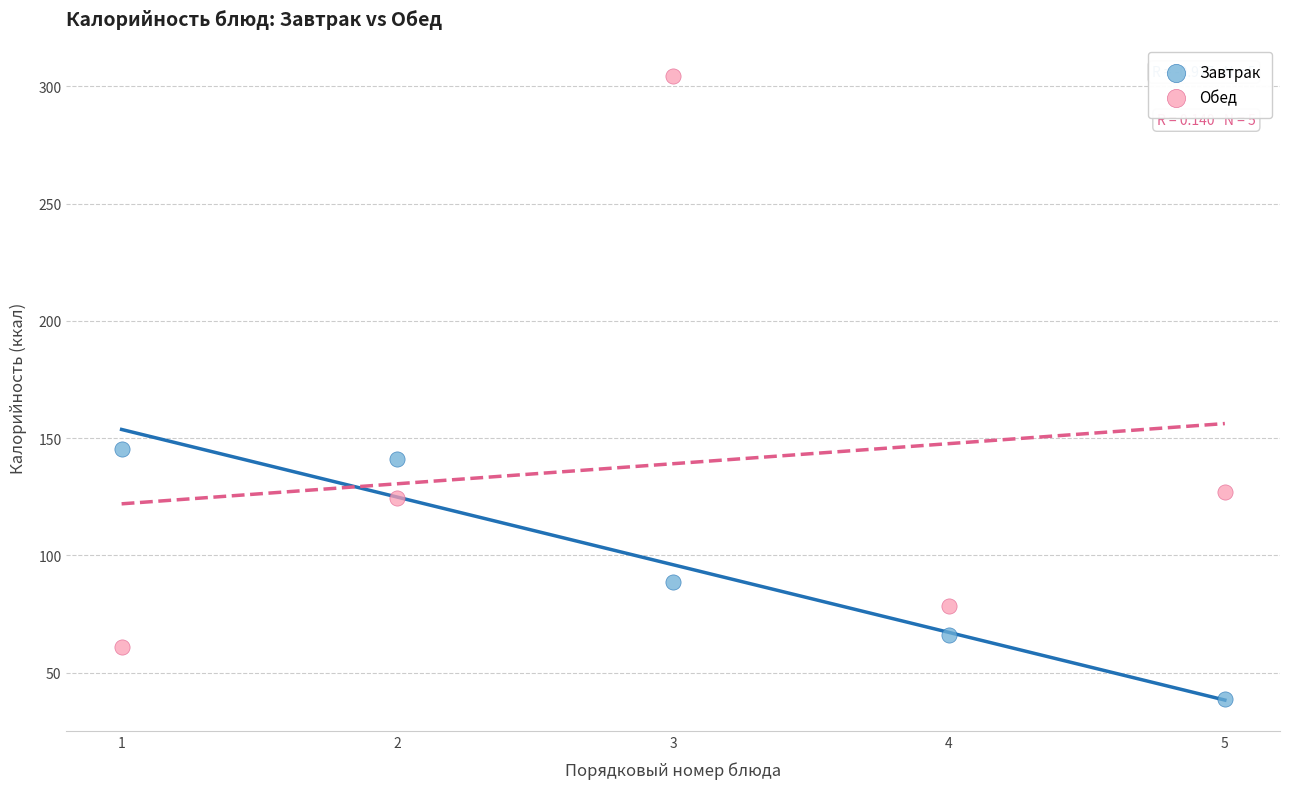

What are all the series names shown in the legend?

Завтрак, Обед